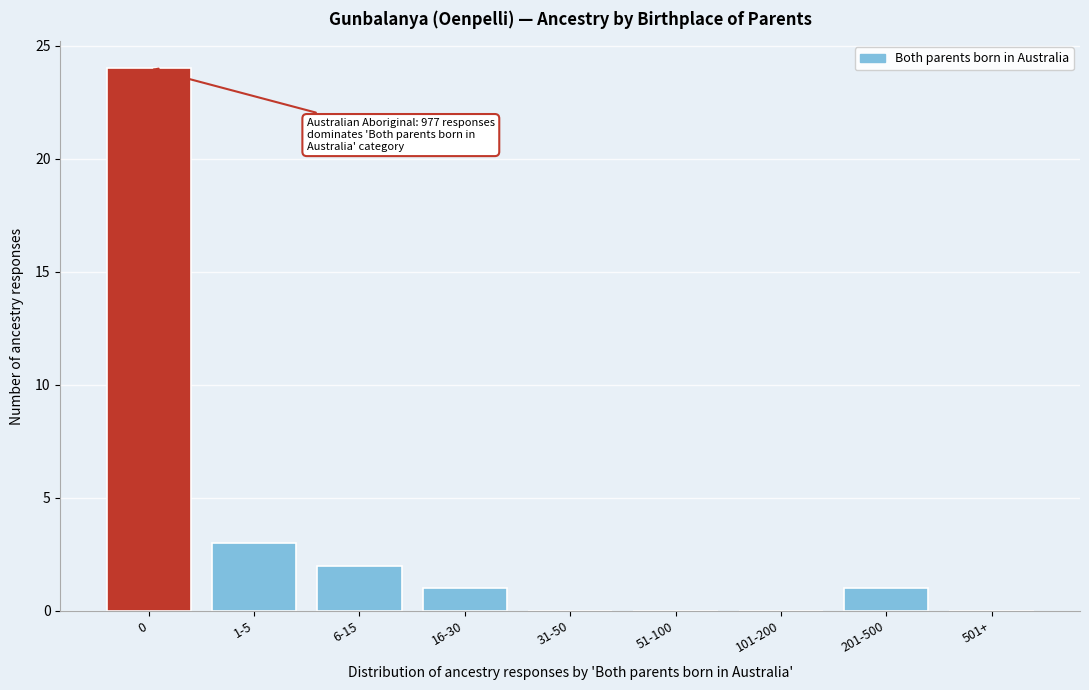

Reading left to right, list all the values displayed in this chart.

0=24	1-5=3	6-15=2	16-30=1	31-50=0	51-100=0	101-200=0	201-500=1	501+=0